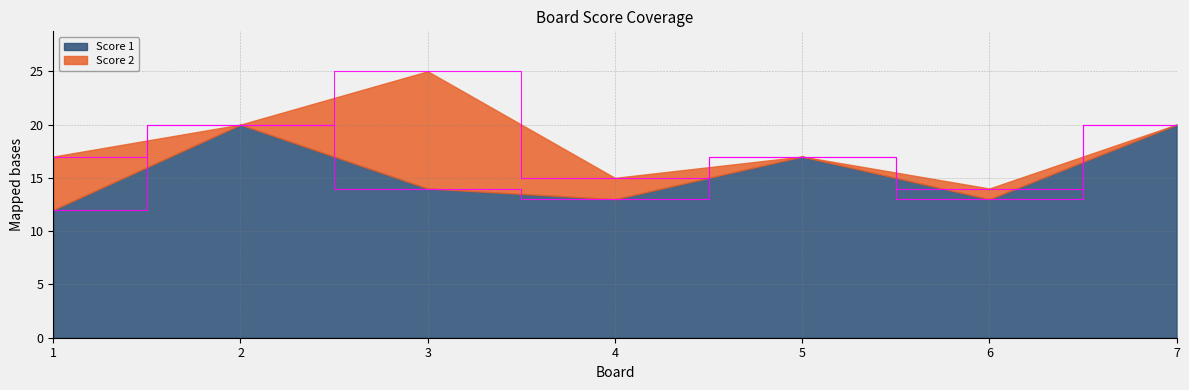

Does the chart have visible grid lines?

Yes